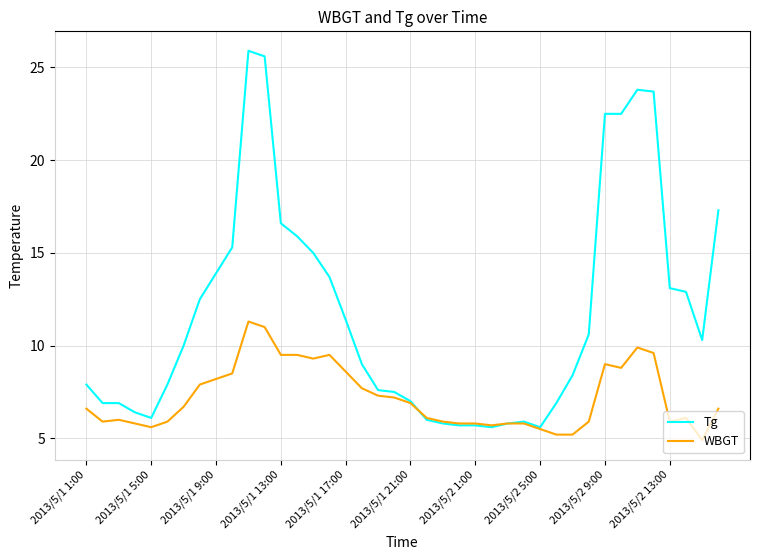

List the series in order of their overall mean, highest first.

Tg, WBGT